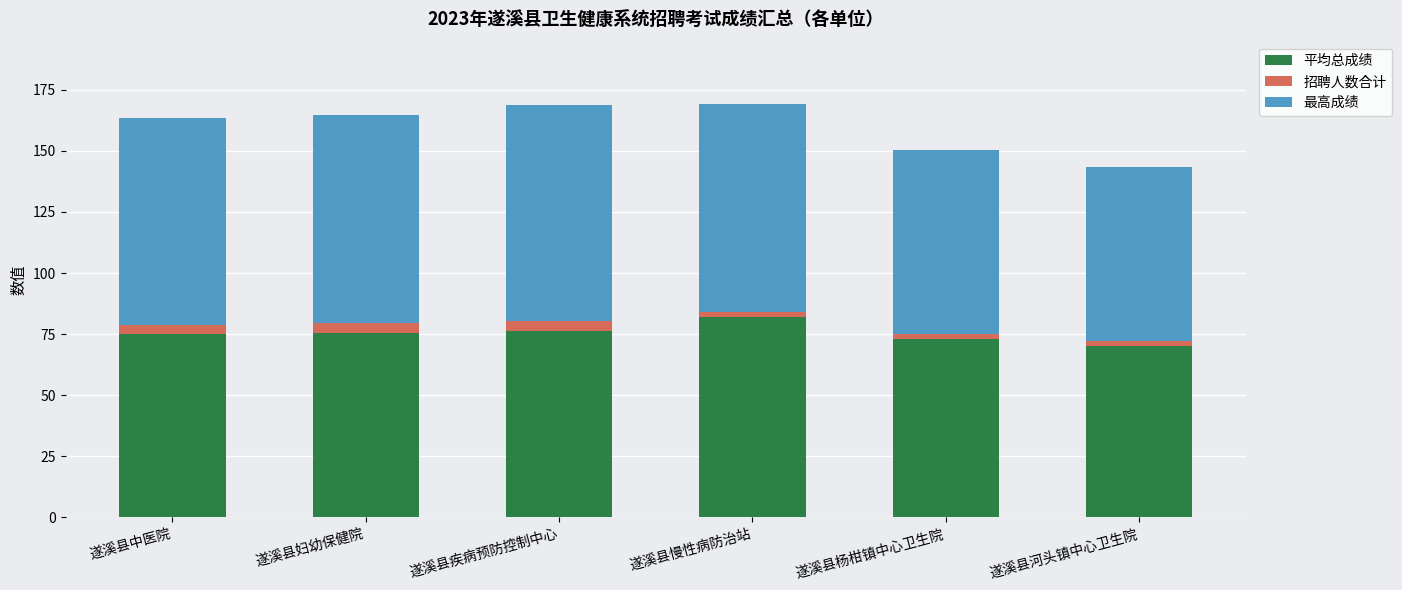

True or false: 平均总成绩 has a value of 70.2 at 遂溪县河头镇中心卫生院.

True